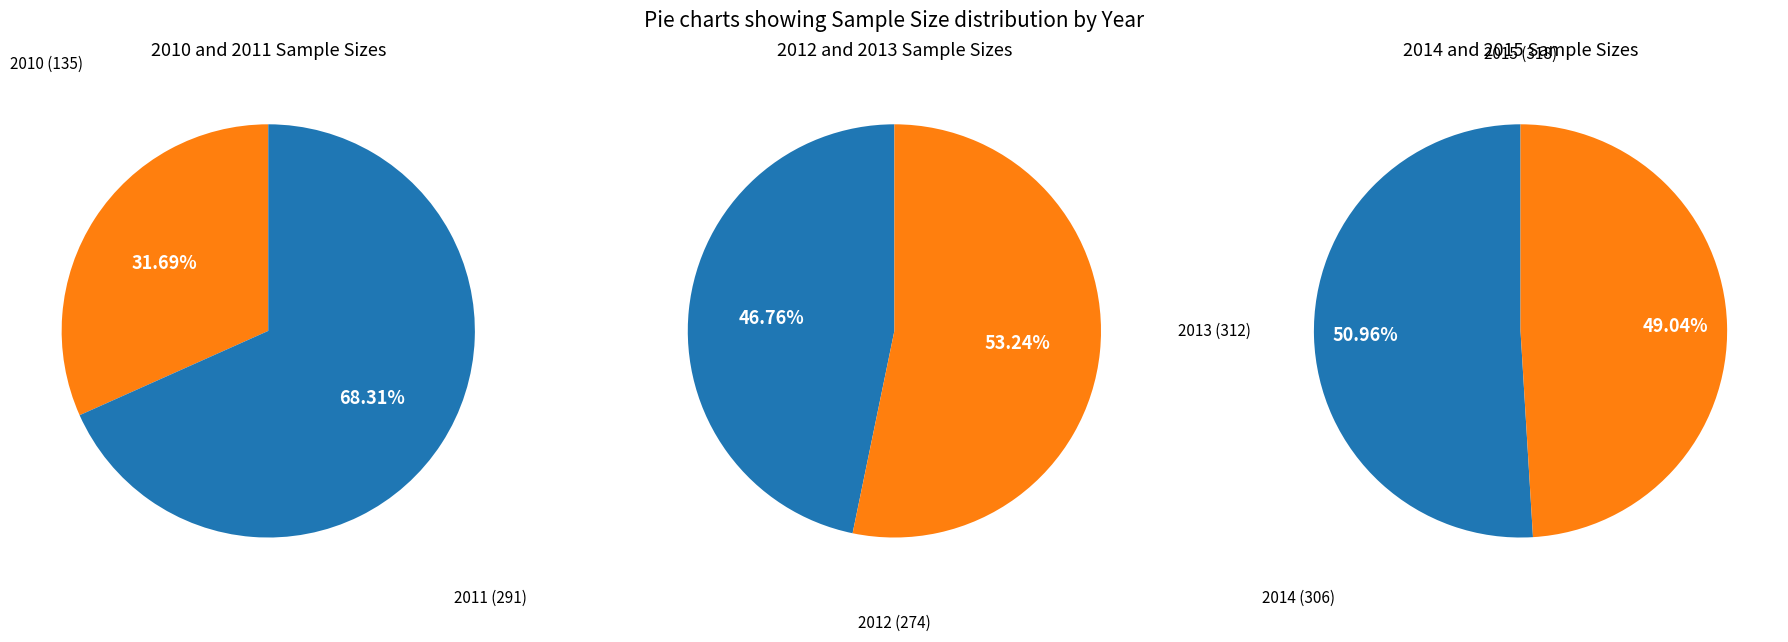

How much of the chart is everything except 2011?

82.2%